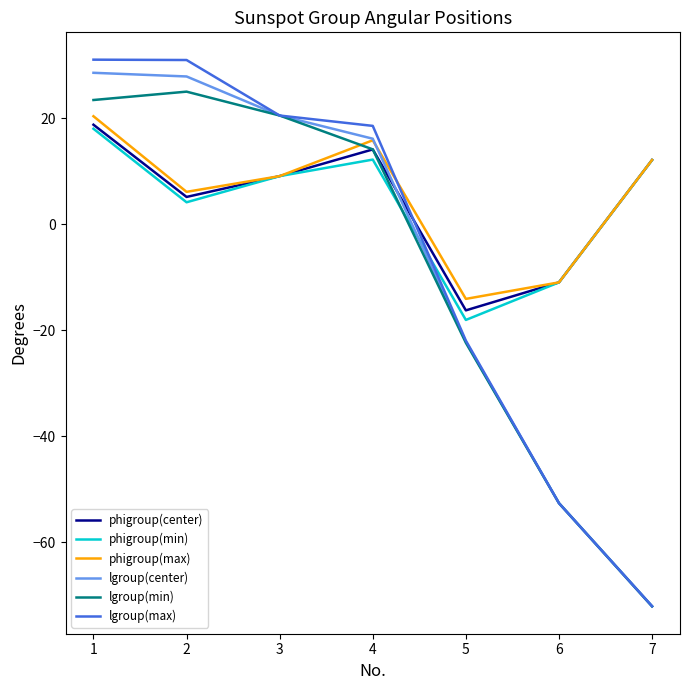

Which series ends up on top after the final intersection of phigroup(min) and lgroup(min)?

phigroup(min)